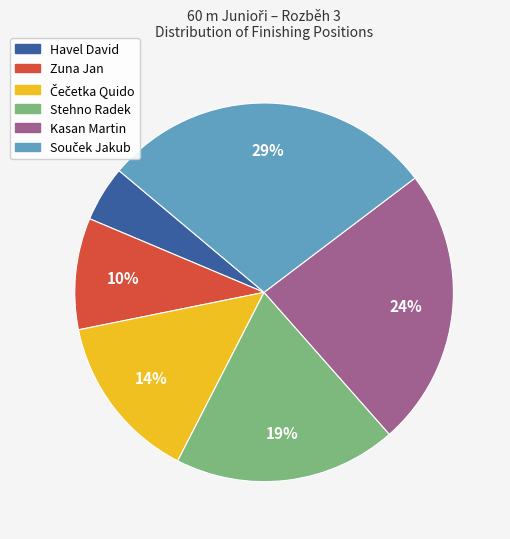

To the nearest percent, what is the difference between the largest and smallest slice percentages?

24%